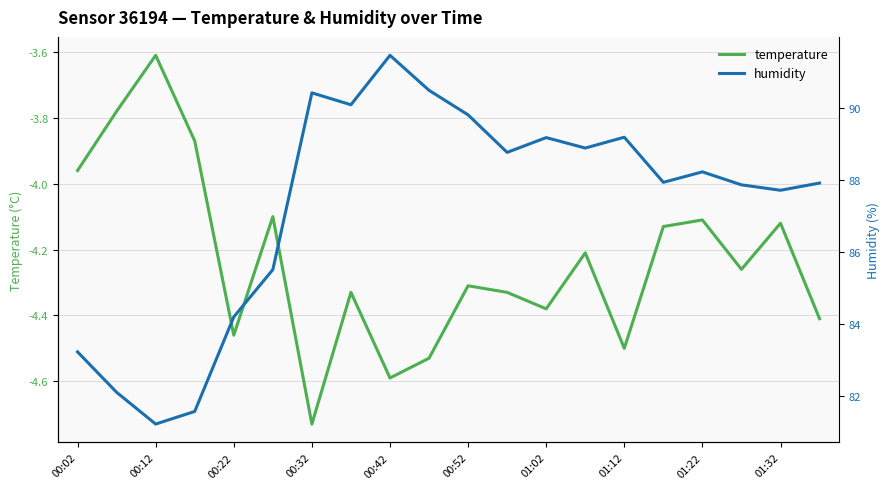

At which label does temperature first exceed -4?

00:02